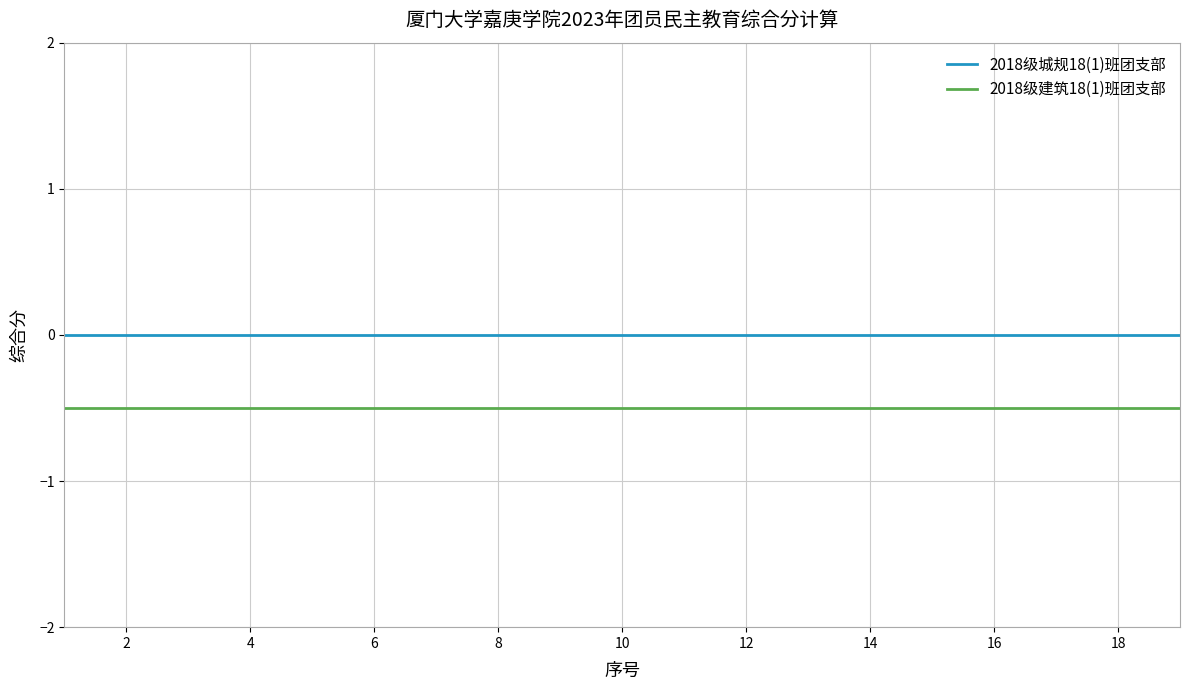

True or false: 2018级建筑18(1)班团支部 and 2018级城规18(1)班团支部 intersect in this chart.

False